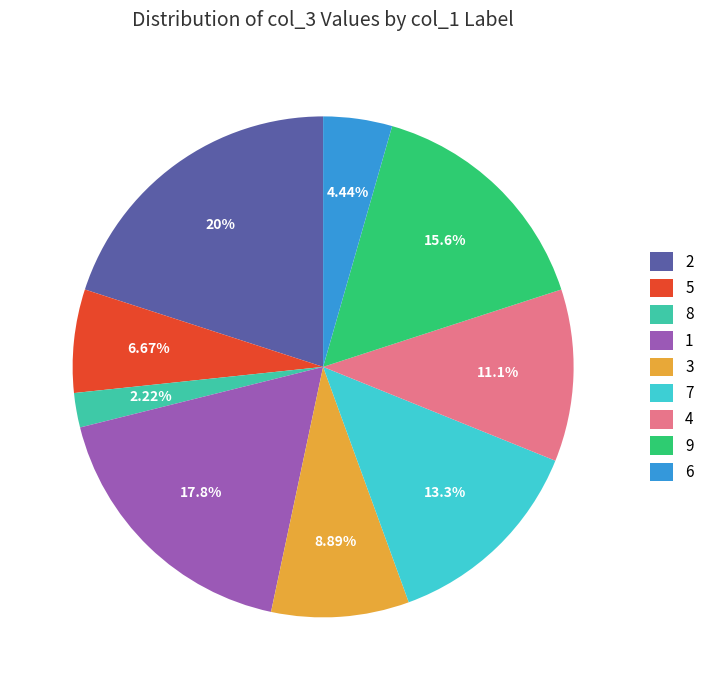

To the nearest percent, what is the difference between the largest and smallest slice percentages?

18%